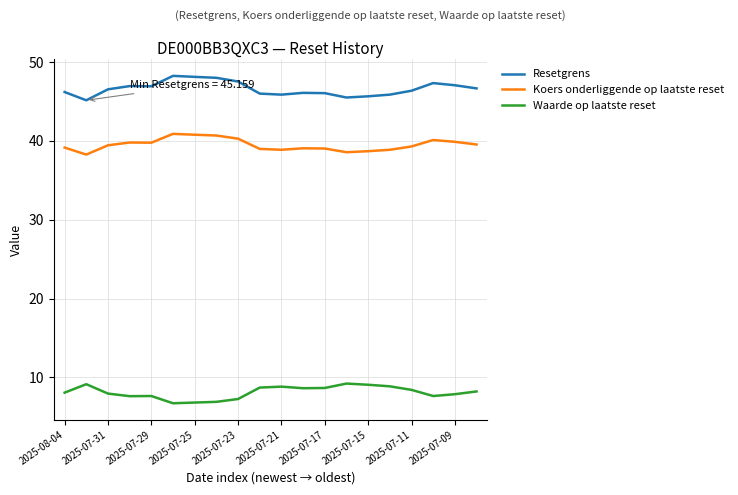

List the series in order of their overall mean, highest first.

Resetgrens, Koers onderliggende op laatste reset, Waarde op laatste reset